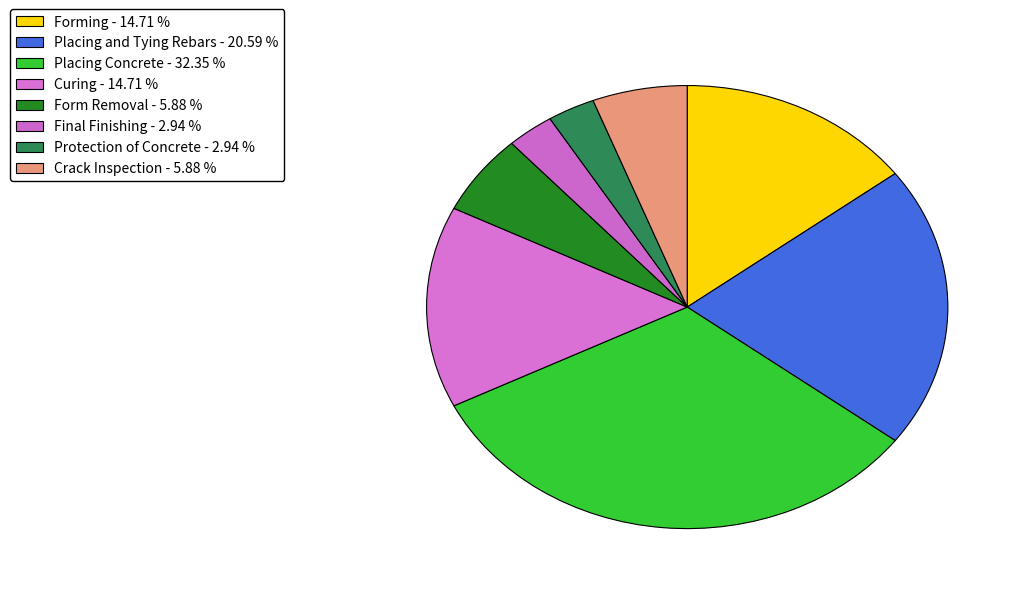

What is the largest slice in the pie chart?

Placing Concrete